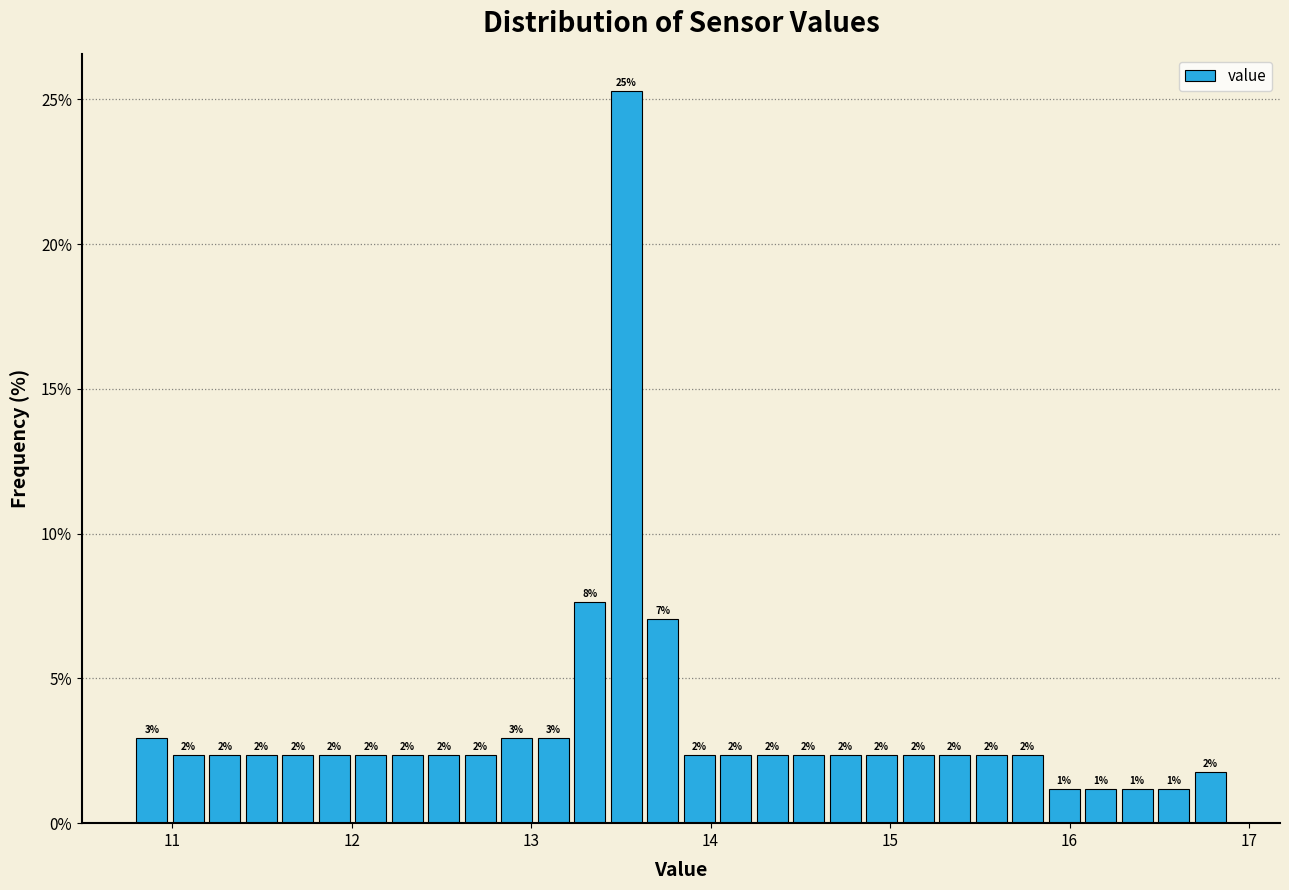

Around what value on the x-axis is the tallest bar? Give the approximate position of its centre, as read against the axis.

13.5